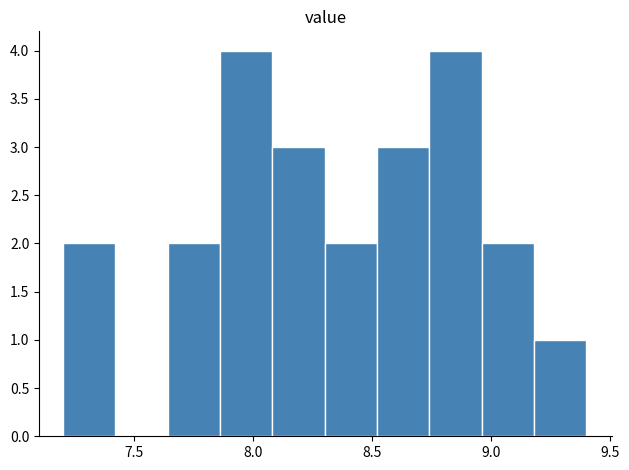

Reading left to right, list every bar in this chart as the range it spans on the x-axis followed by its height. Neither the bar edges nor the heights are printed on the chart, so give them approximately, as read against the axes.

7.20 to 7.42: 2
7.42 to 7.64: 0
7.64 to 7.86: 2
7.86 to 8.08: 4
8.08 to 8.30: 3
8.30 to 8.52: 2
8.52 to 8.74: 3
8.74 to 8.96: 4
8.96 to 9.18: 2
9.18 to 9.40: 1